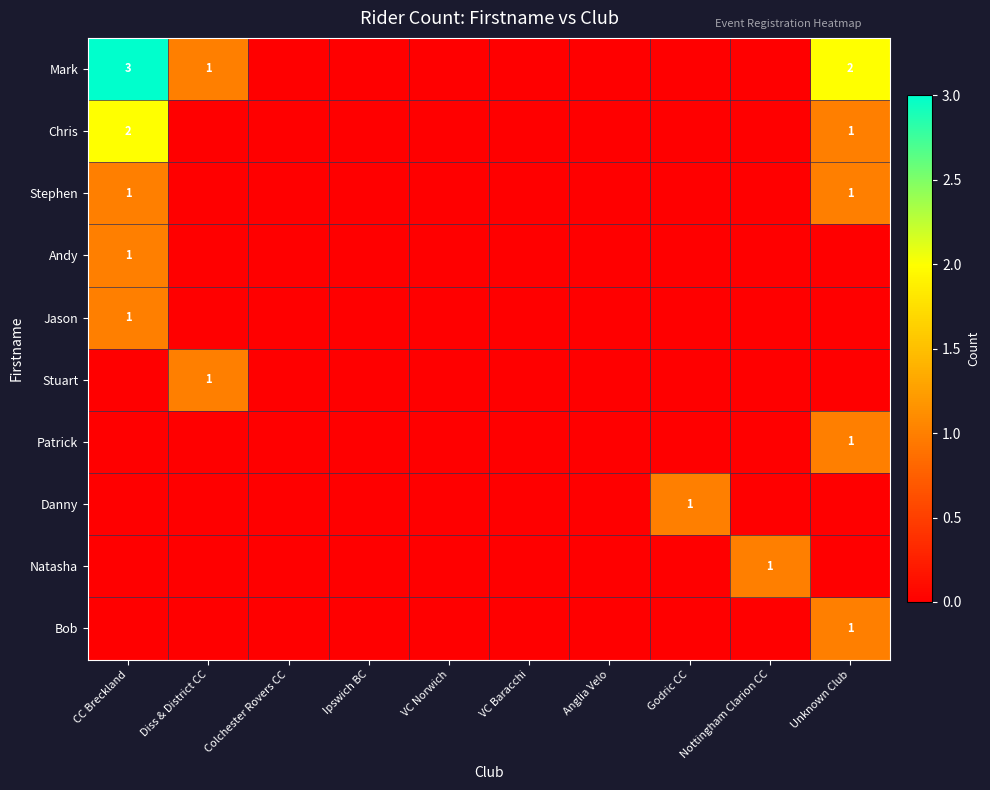

What is the difference between the maximum and minimum values in the Bob series?

1